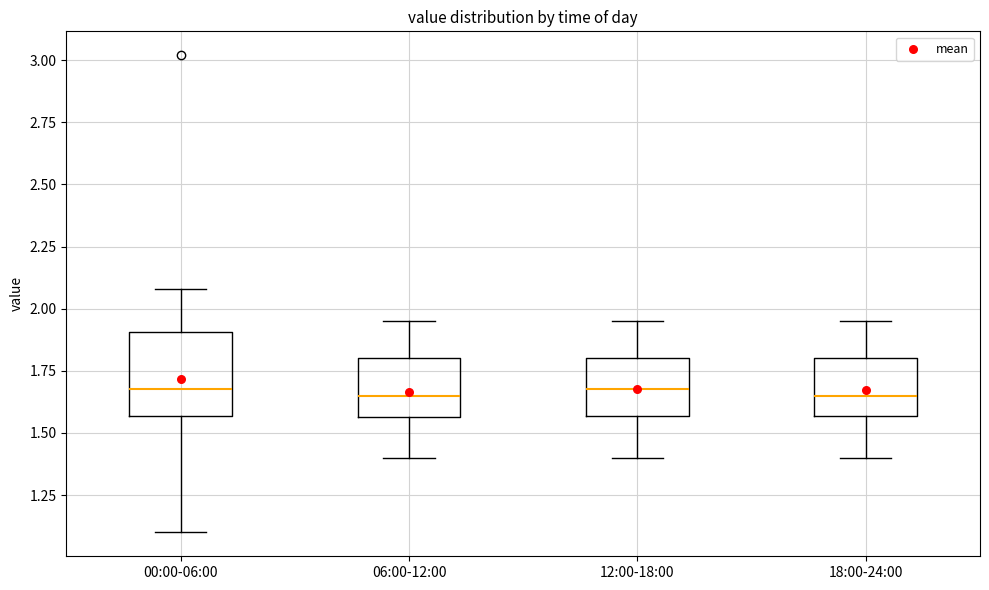

Reading left to right, read every box against the y-axis: the position of its median line, the range the box covers, and the ends of its whiskers. The values are not printed on the chart, so give them approximately, as read against the axis.

00:00-06:00: median 1.70, box 1.55 to 1.90, whiskers 1.10 to 2.10
06:00-12:00: median 1.65, box 1.55 to 1.80, whiskers 1.40 to 1.95
12:00-18:00: median 1.70, box 1.55 to 1.80, whiskers 1.40 to 1.95
18:00-24:00: median 1.65, box 1.55 to 1.80, whiskers 1.40 to 1.95